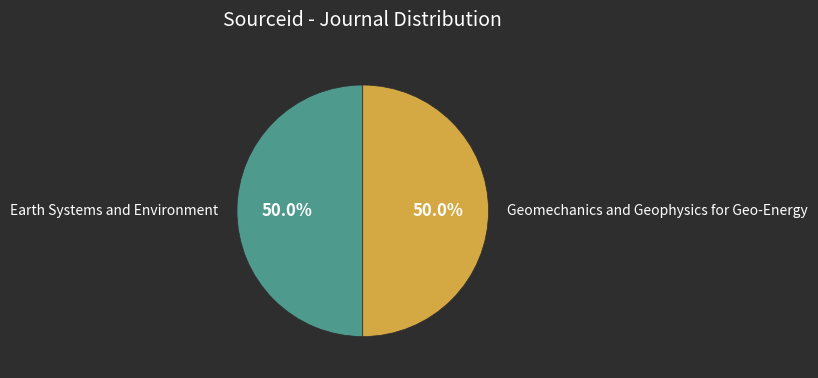

Do Geomechanics and Geophysics for Geo-Energy and Earth Systems and Environment together represent more than half of the pie?

Yes